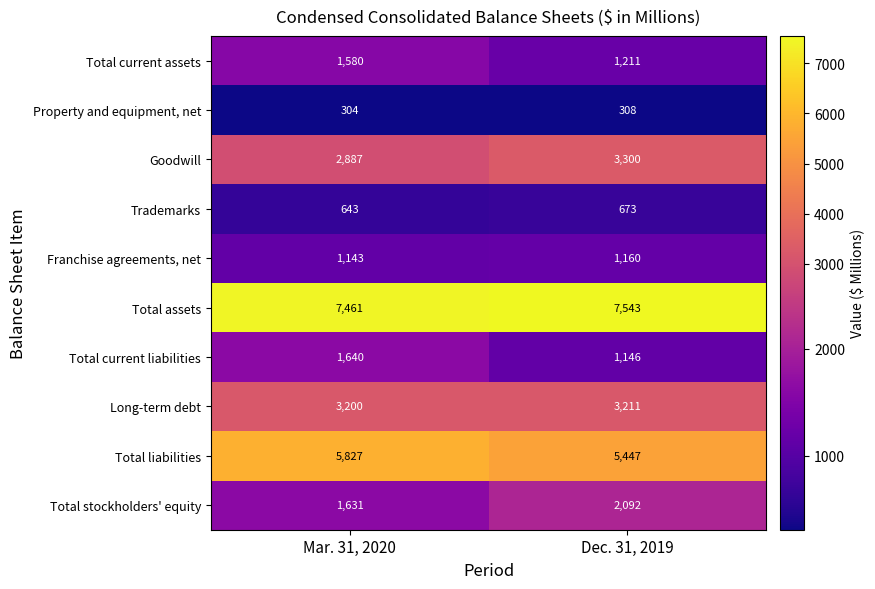

At which category does the chart reach its peak across all series?

Dec. 31, 2019